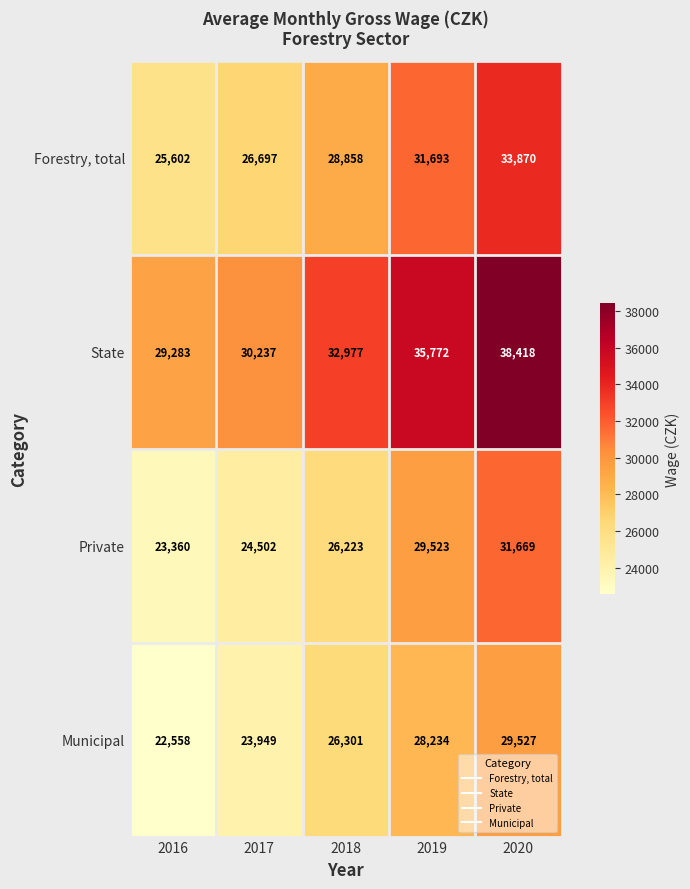

Read the Municipal value at 2017.

23949